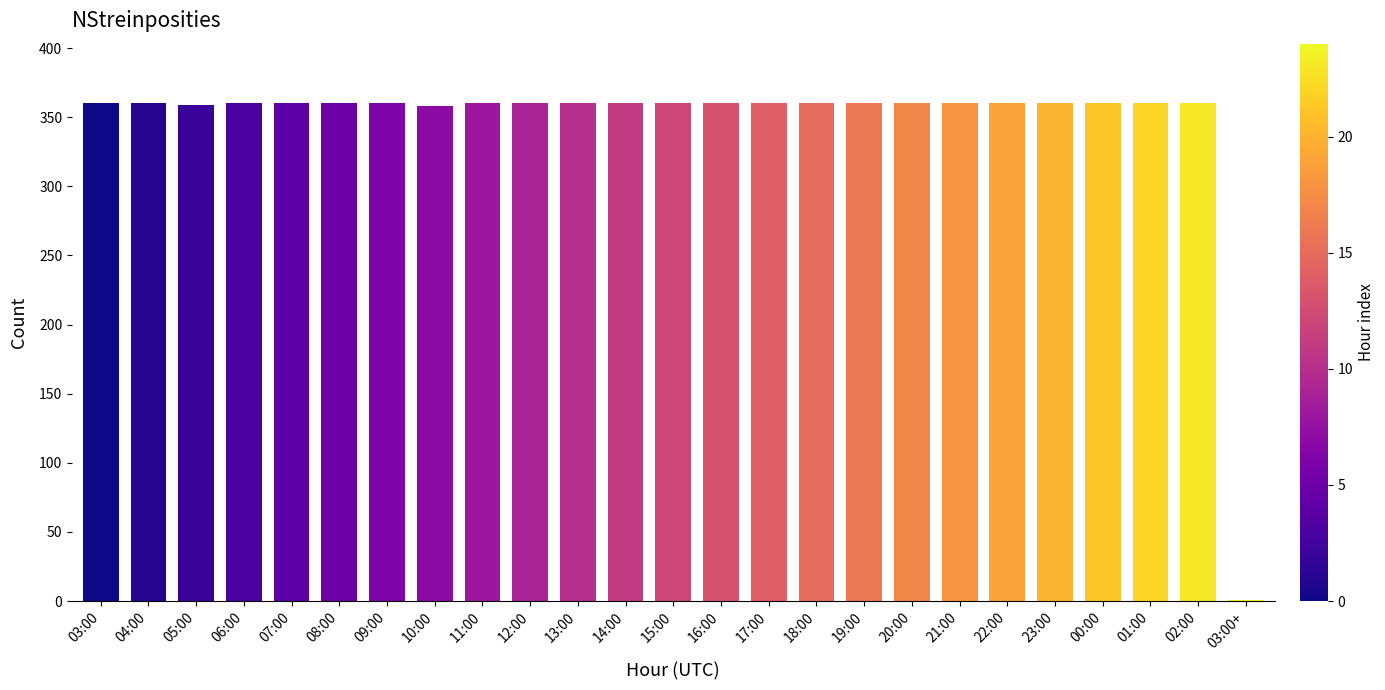

What value does the data have at 15:00, to the nearest 5?

360